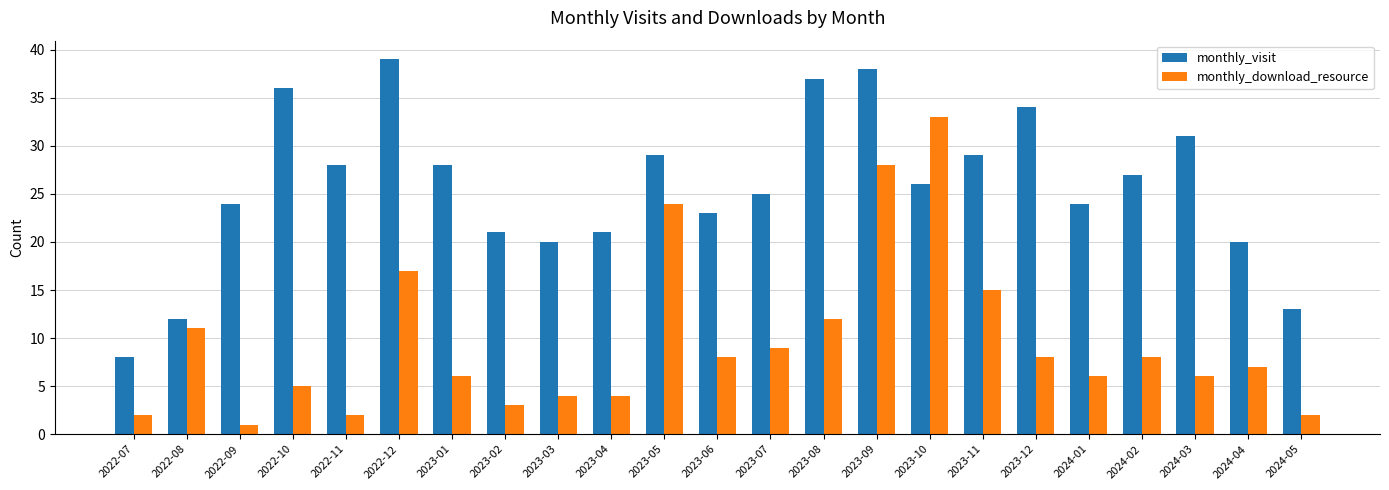

Is it true that monthly_visit equals 37 at 2023-08?

True